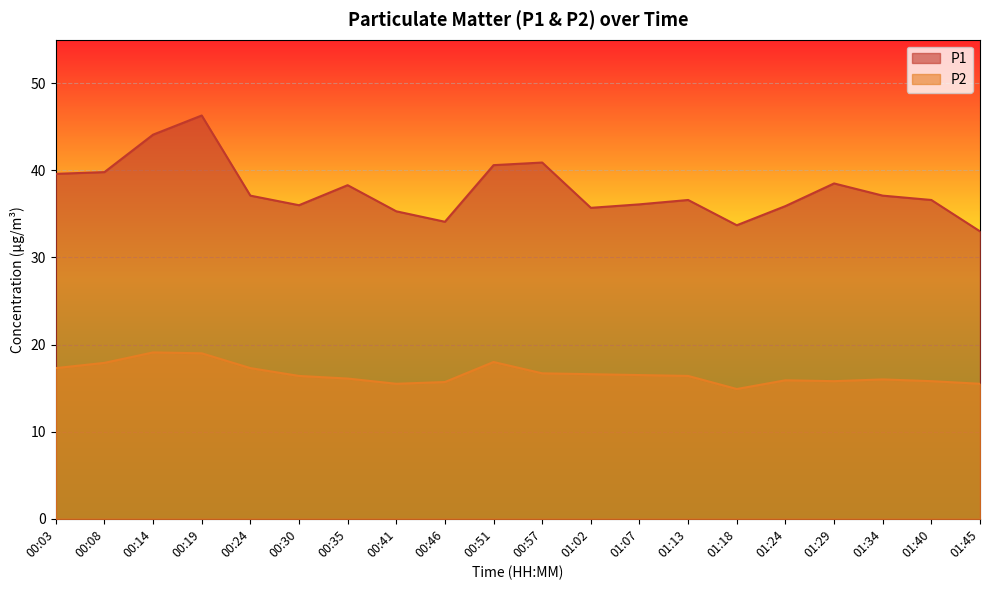

In P2, how many points are lower than both neighbors (excluding endpoints)?

3